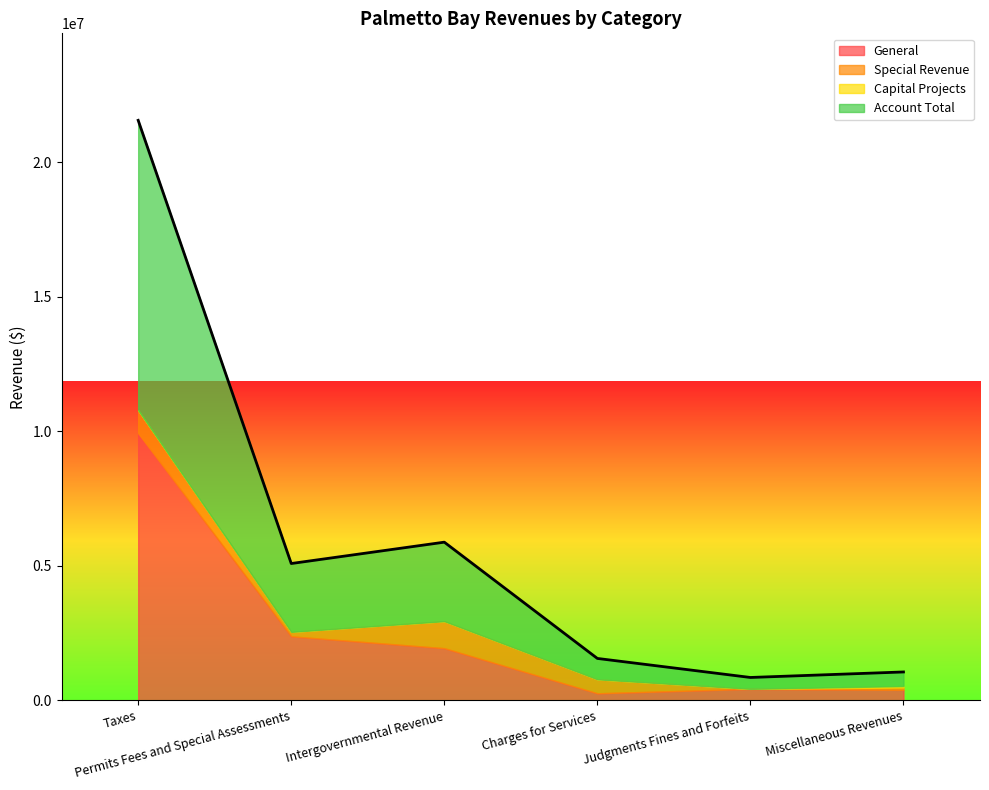

Reading right to left, list all the values displayed in this chart.

General: 384690	421818	258040	1934930	2375548	9925488
Special Revenue: 90530	1355	519127	1004042	166254	856707
Capital Projects: 50396	0	0	0	0	0
Account Total: 525616	423173	777167	2938972	2541802	10782195